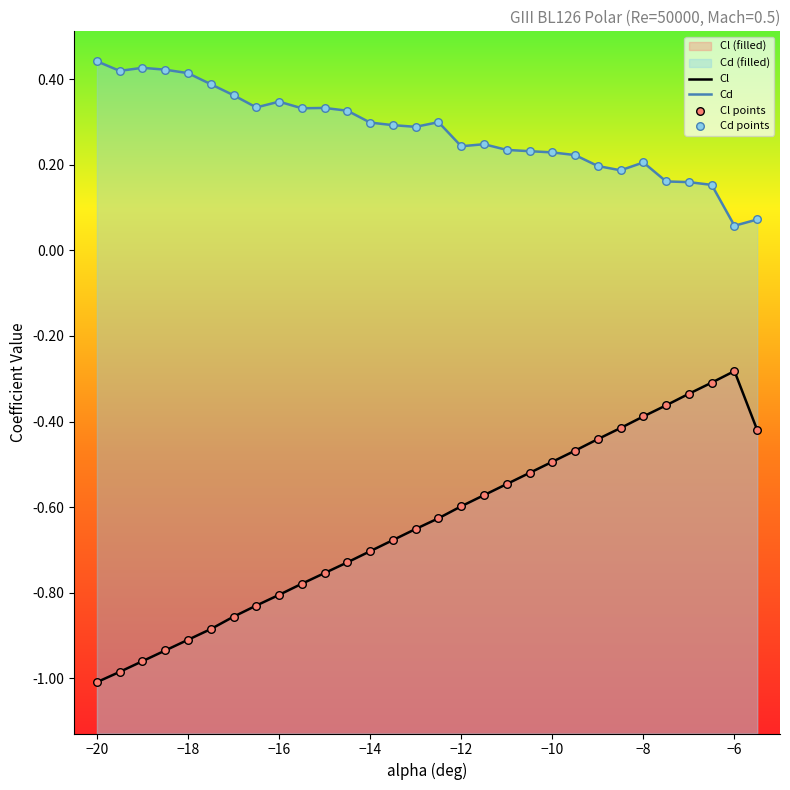

At how many categories does at least one series exceed 0?

30